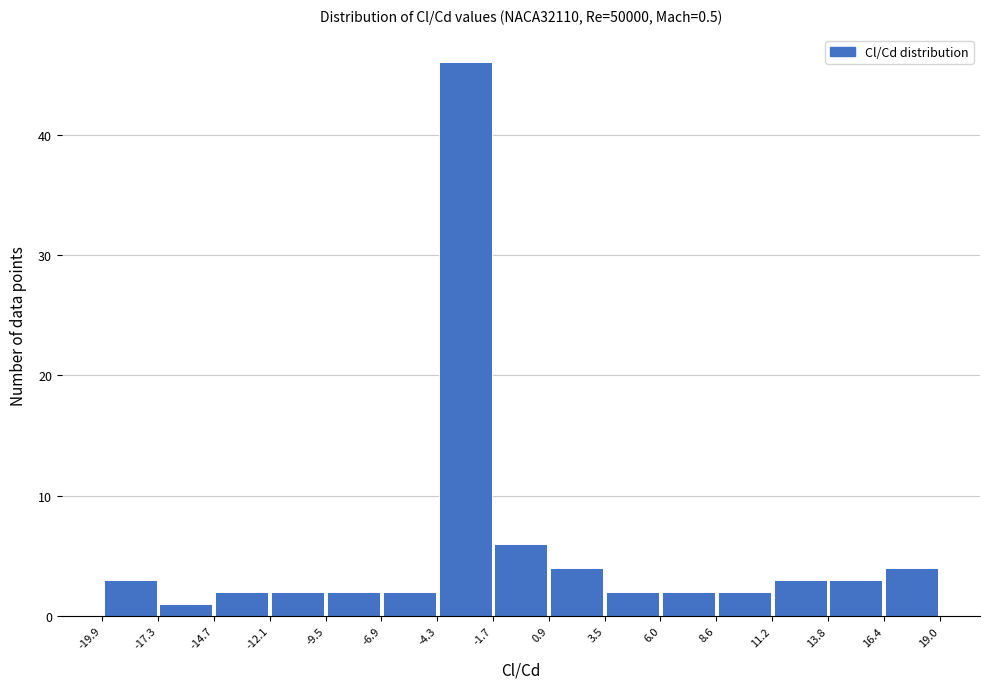

Reading left to right, transcribe this chart: for each bar, give the range it covers on the x-axis and its height. The values are not printed on the chart, so give them approximately, as read against the axis.

-19.9 to -17.3: 3
-17.3 to -14.7: 1
-14.7 to -12.1: 2
-12.1 to -9.5: 2
-9.5 to -6.9: 2
-6.9 to -4.3: 2
-4.3 to -1.7: 46
-1.7 to 0.9: 6
0.9 to 3.5: 4
3.5 to 6.0: 2
6.0 to 8.6: 2
8.6 to 11.2: 2
11.2 to 13.8: 3
13.8 to 16.4: 3
16.4 to 19.0: 4